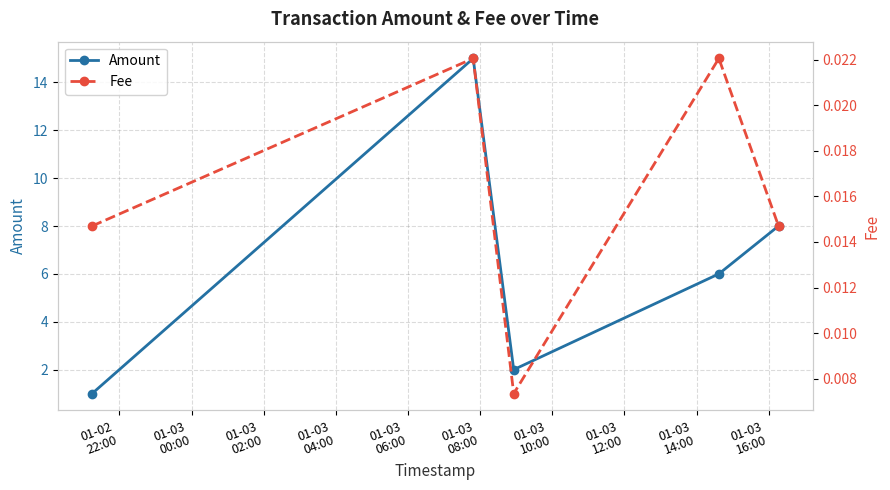

What is the highest value of the Amount series?

15